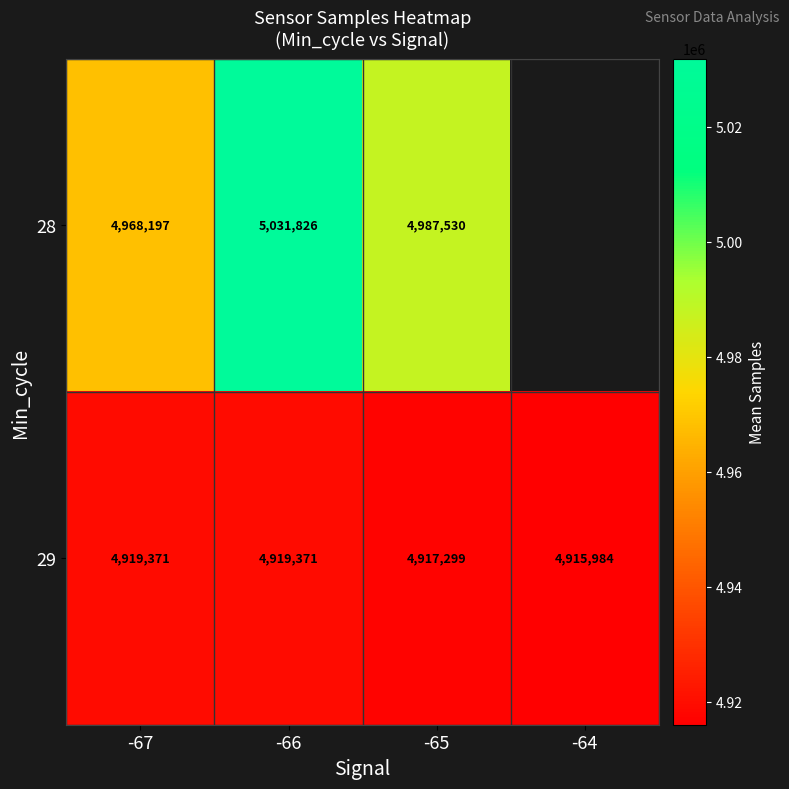

What is the greatest value displayed?

5031826.2